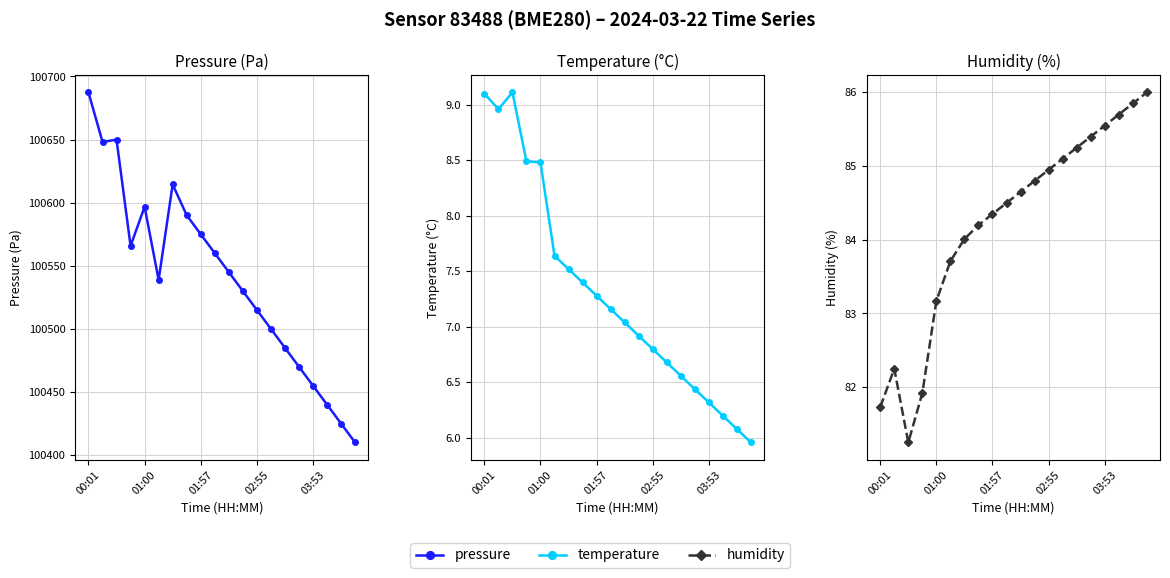

Where is pressure nearest to the value 100548?

10